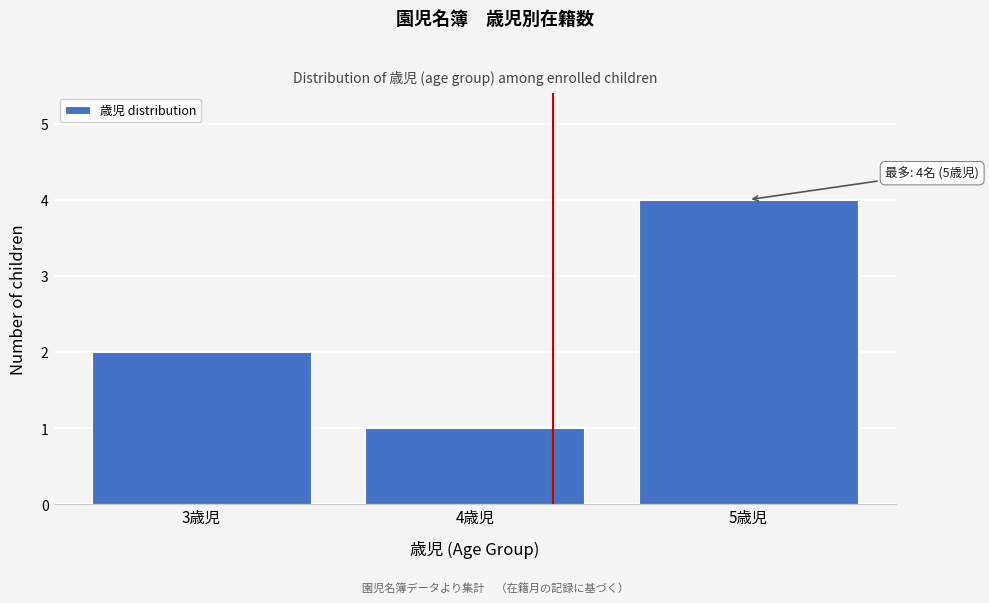

Which range on the x-axis has the tallest bar?

4.5 to 5.5